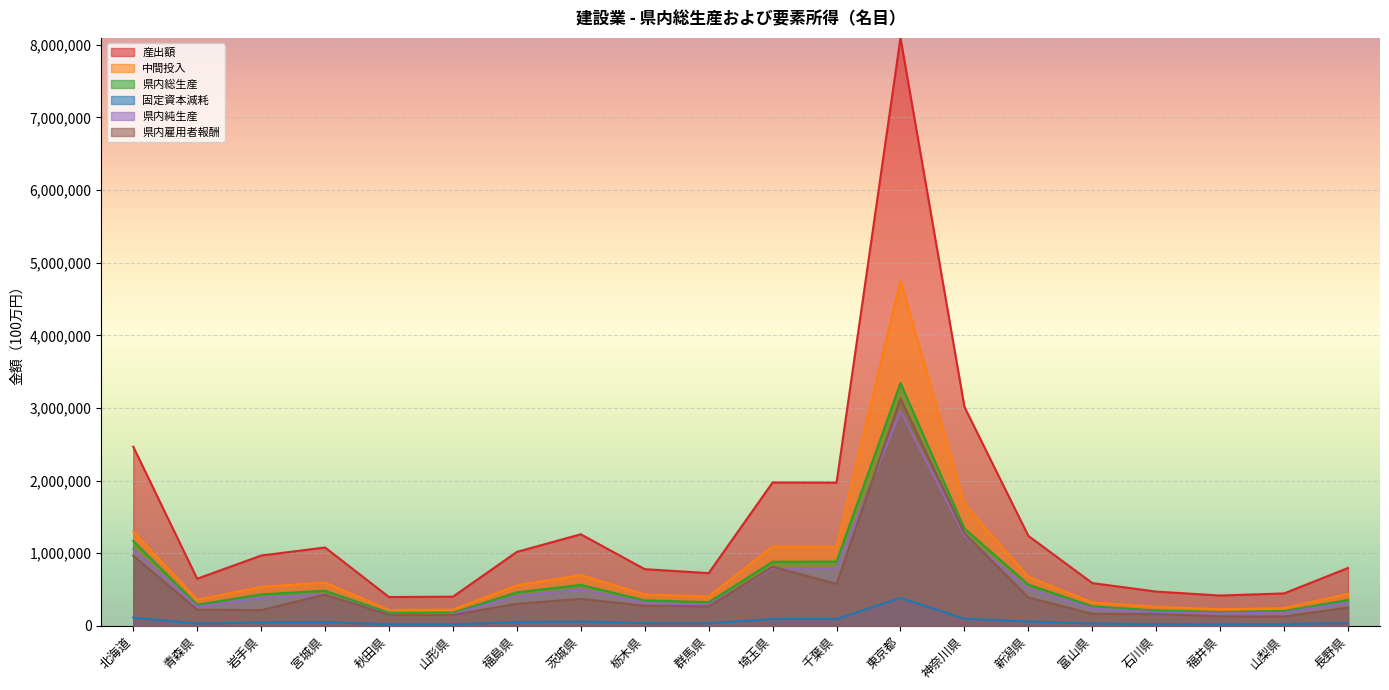

What is the total value across all series at 山梨県?

1220325